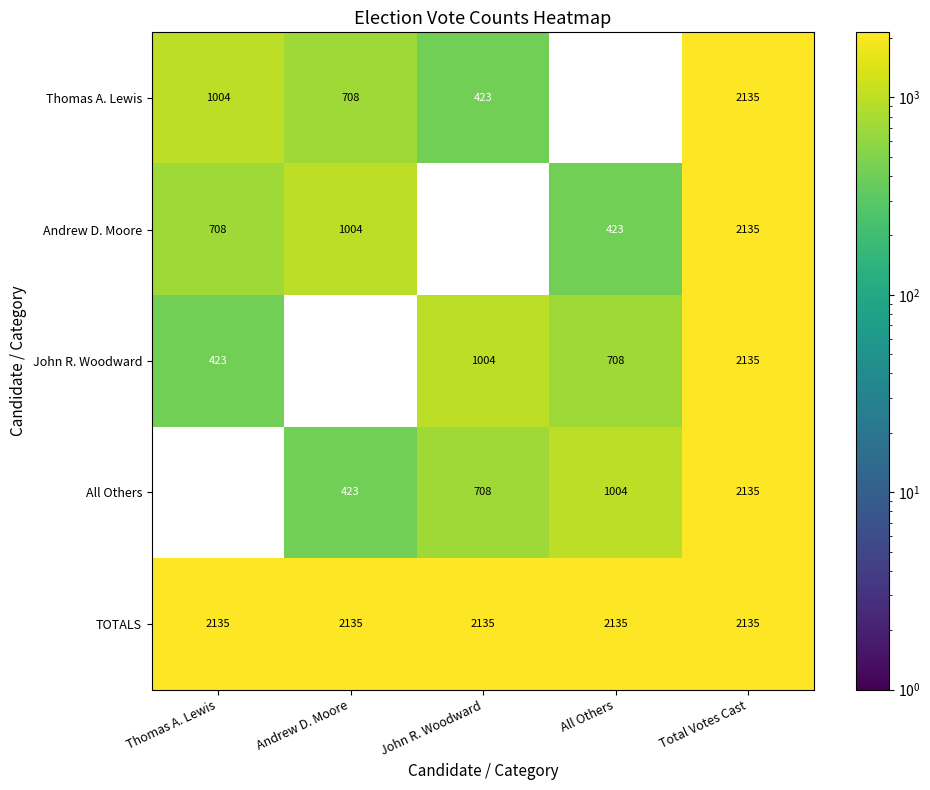

Is it true that Andrew D. Moore equals 434 at Thomas A. Lewis?

False